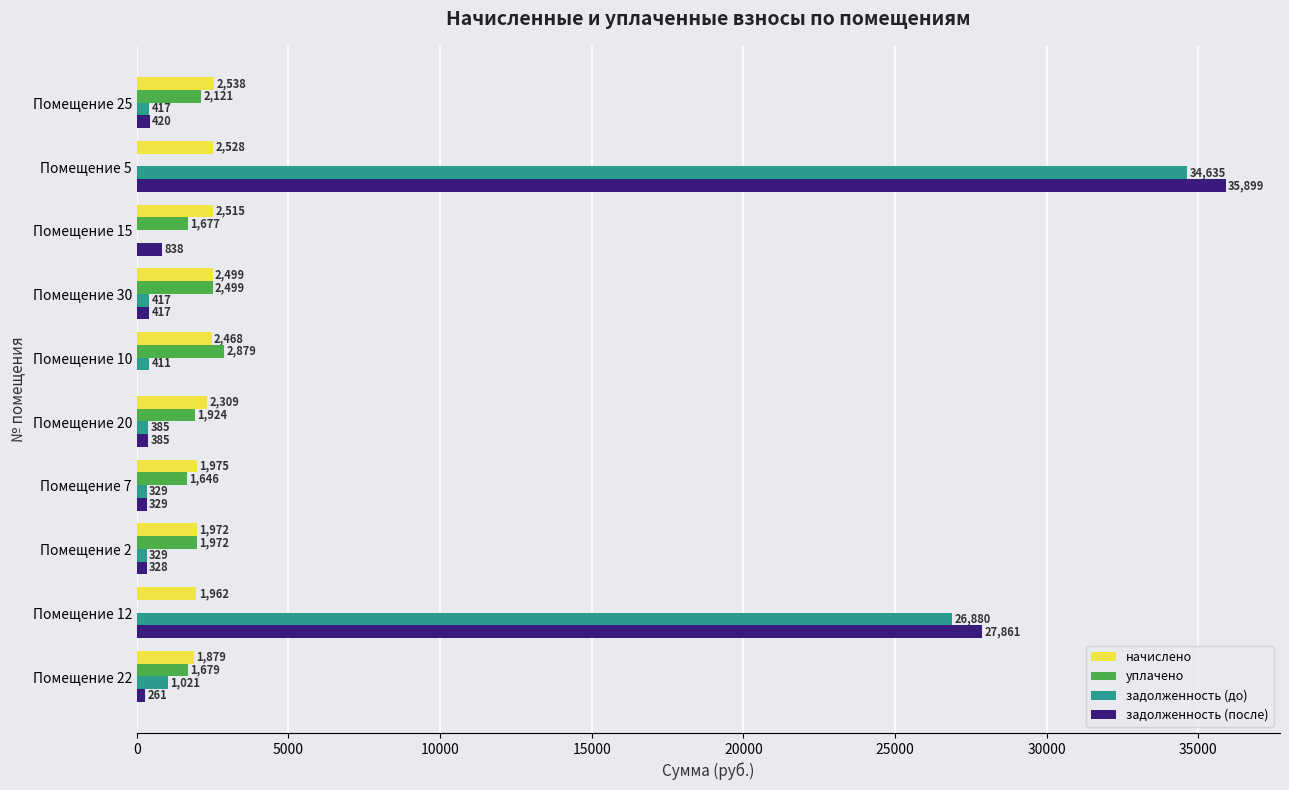

What is the maximum value for начислено?

2537.6